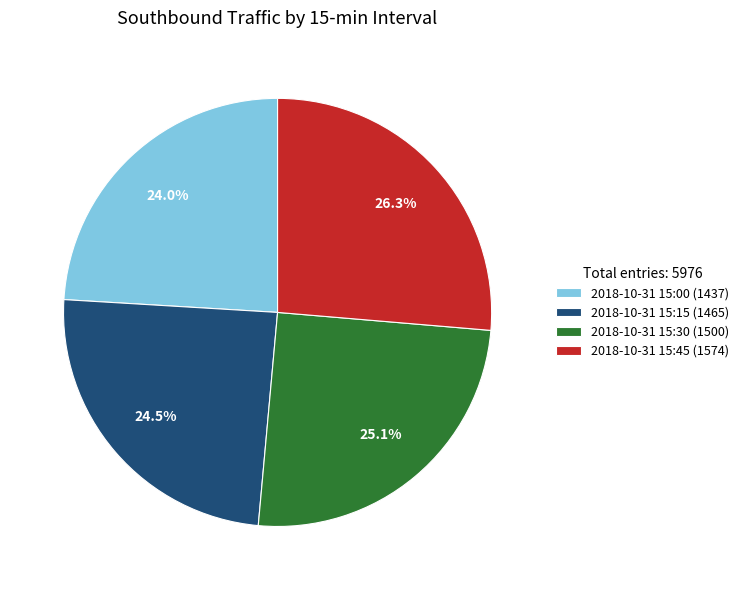

Is 2018-10-31 15:45 the majority of the pie?

No